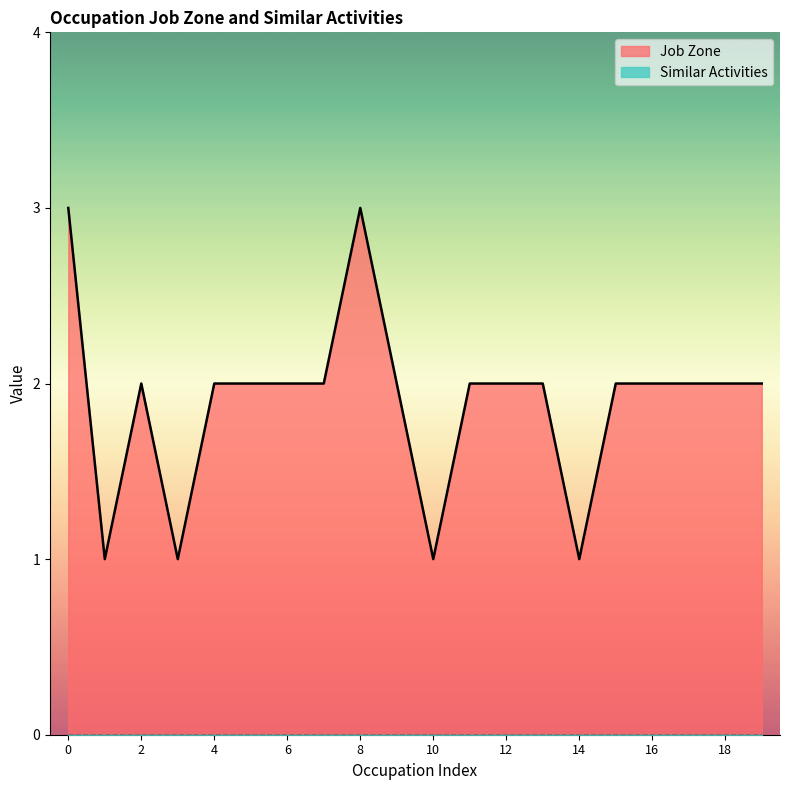

Which series has the largest total across all categories?

Job Zone